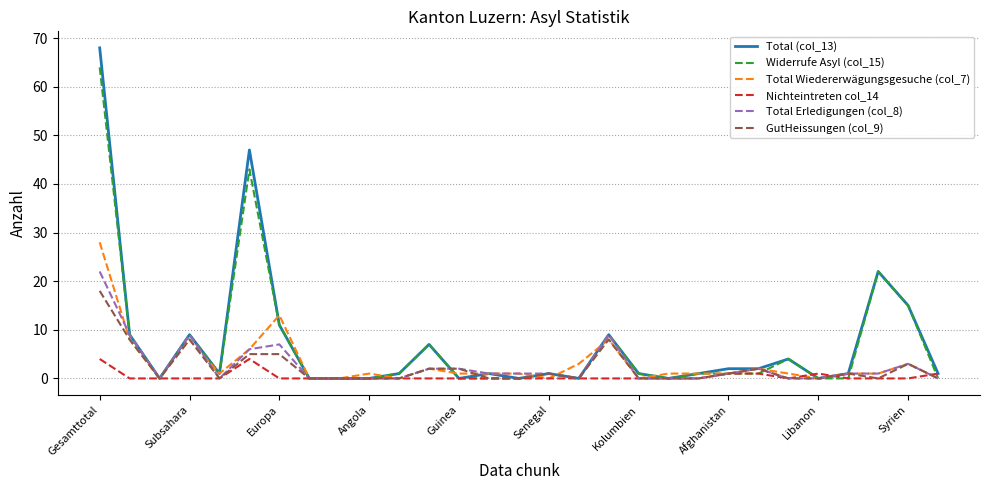

What are all the series names shown in the legend?

Total (col_13), Widerrufe Asyl (col_15), Total Wiedererwägungsgesuche (col_7), Nichteintreten col_14, Total Erledigungen (col_8), GutHeissungen (col_9)